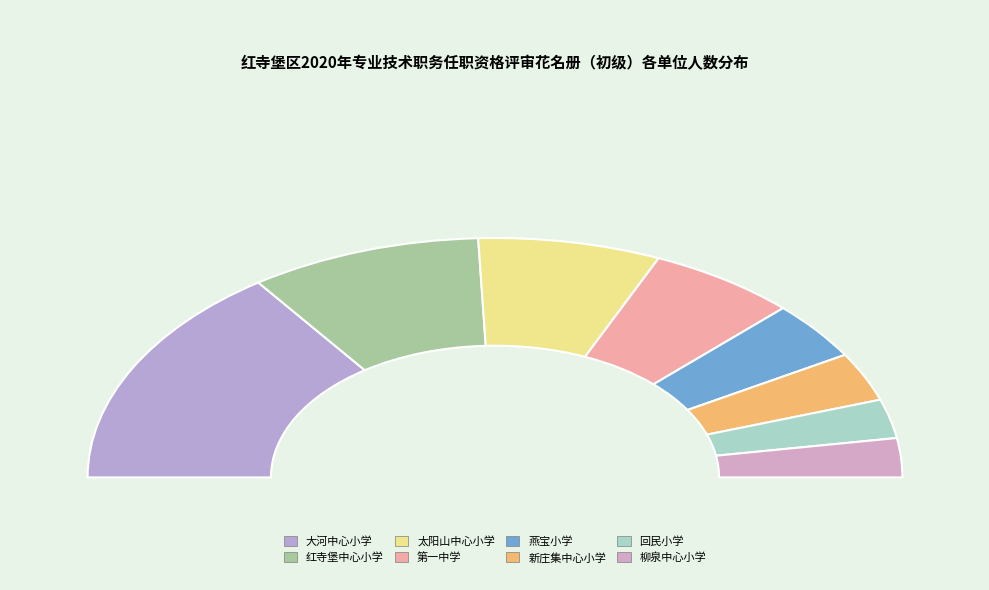

What is the change in value from 吴忠市红寺堡区大河中心小学 to 吴忠市红寺堡区太阳山中心小学?

-24